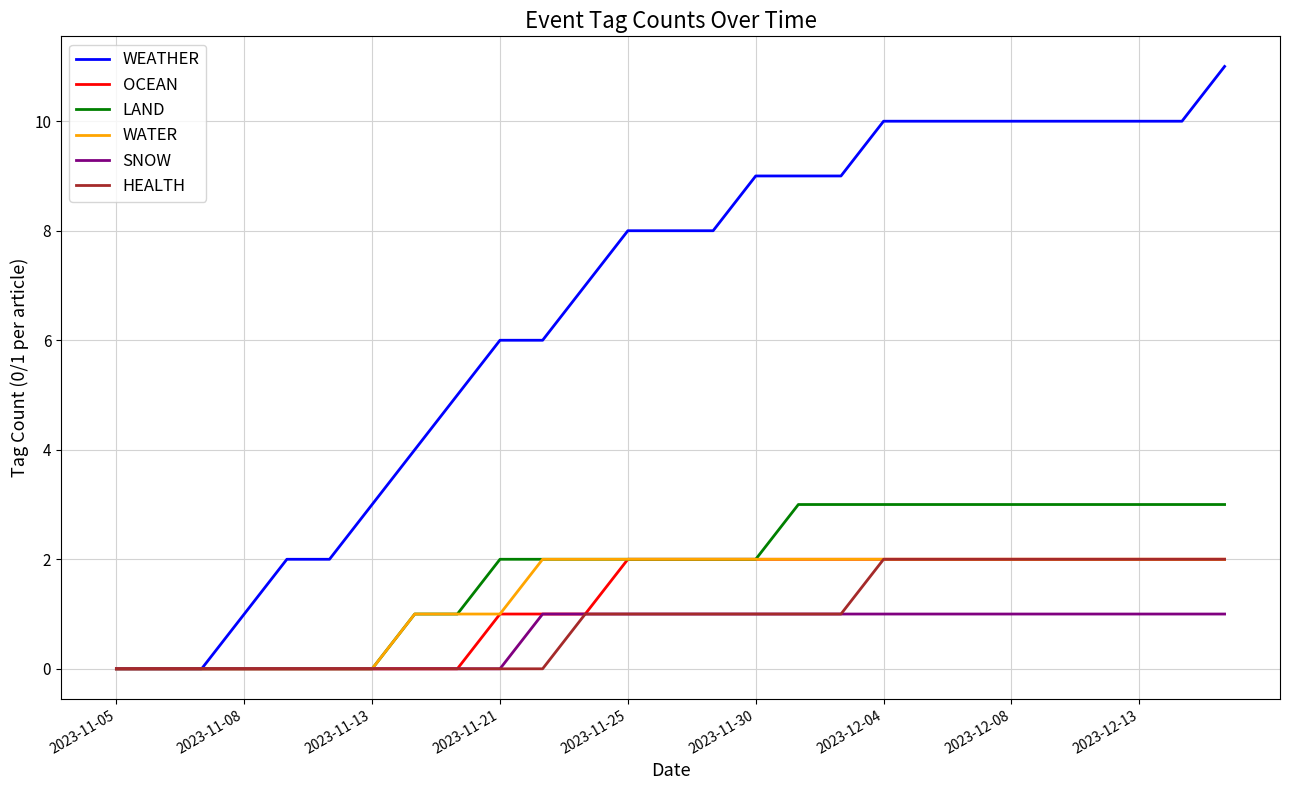

Which series has the largest range (max minus min)?

WEATHER